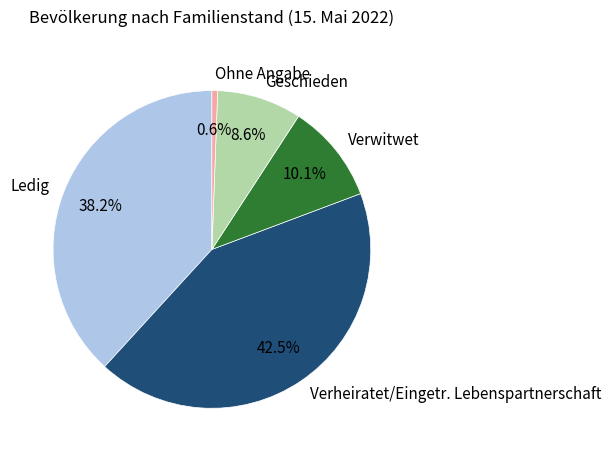

To the nearest percent, what is the difference between the largest and smallest slice percentages?

42%